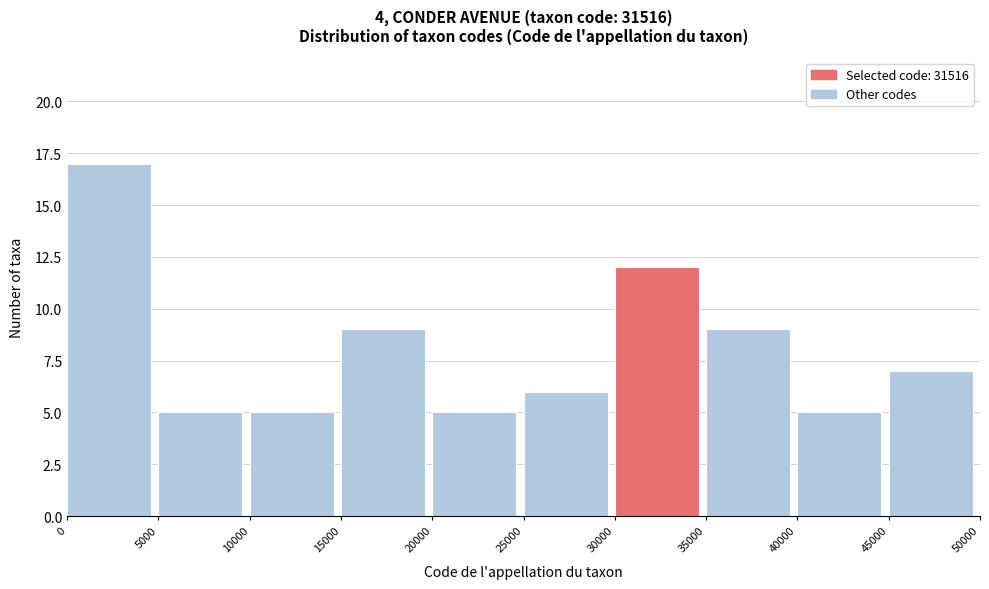

Over which range of the x-axis is the bar tallest?

0 to 5000